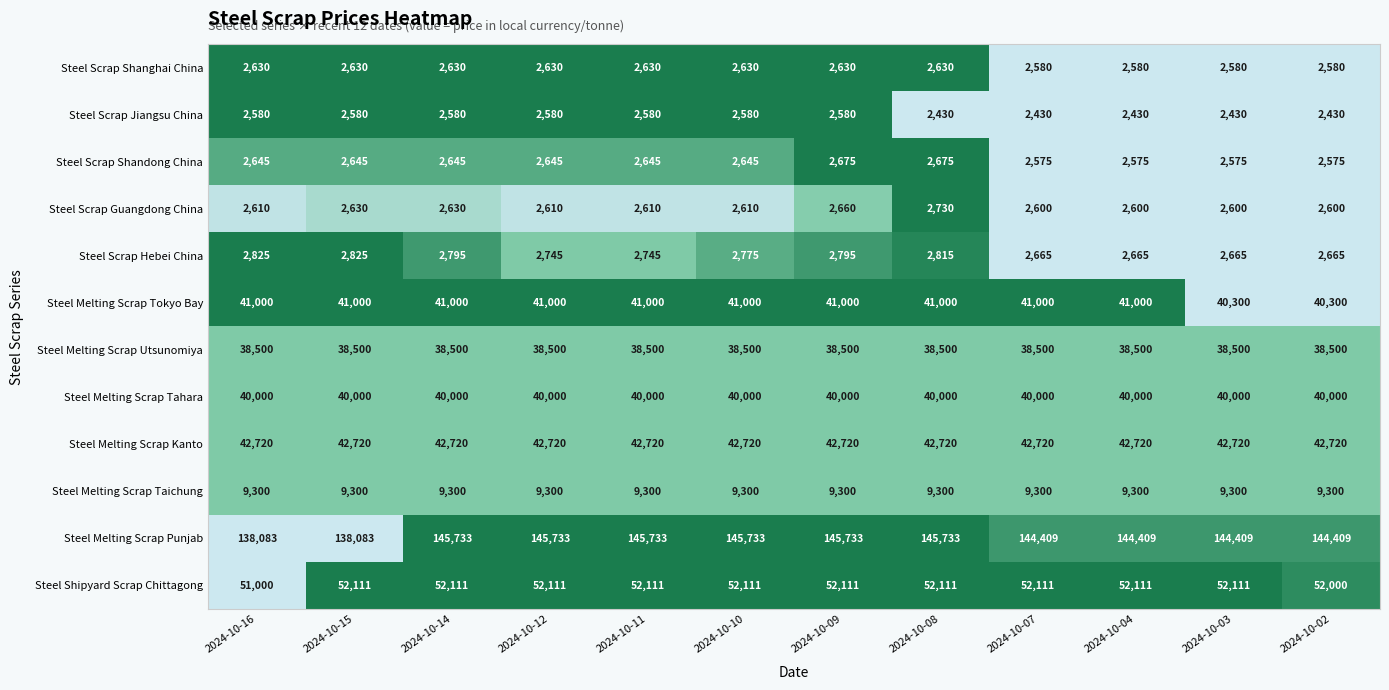

What is the minimum value for Steel Scrap Hebei China?

2665